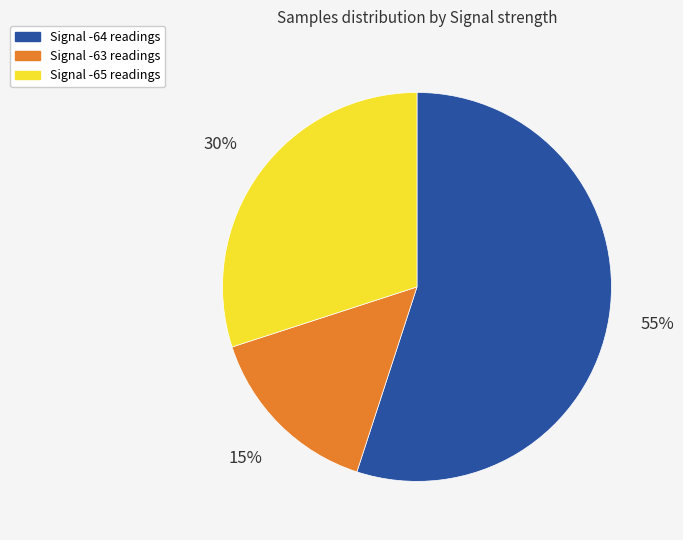

To the nearest percent, what is the difference between the largest and smallest slice percentages?

40%